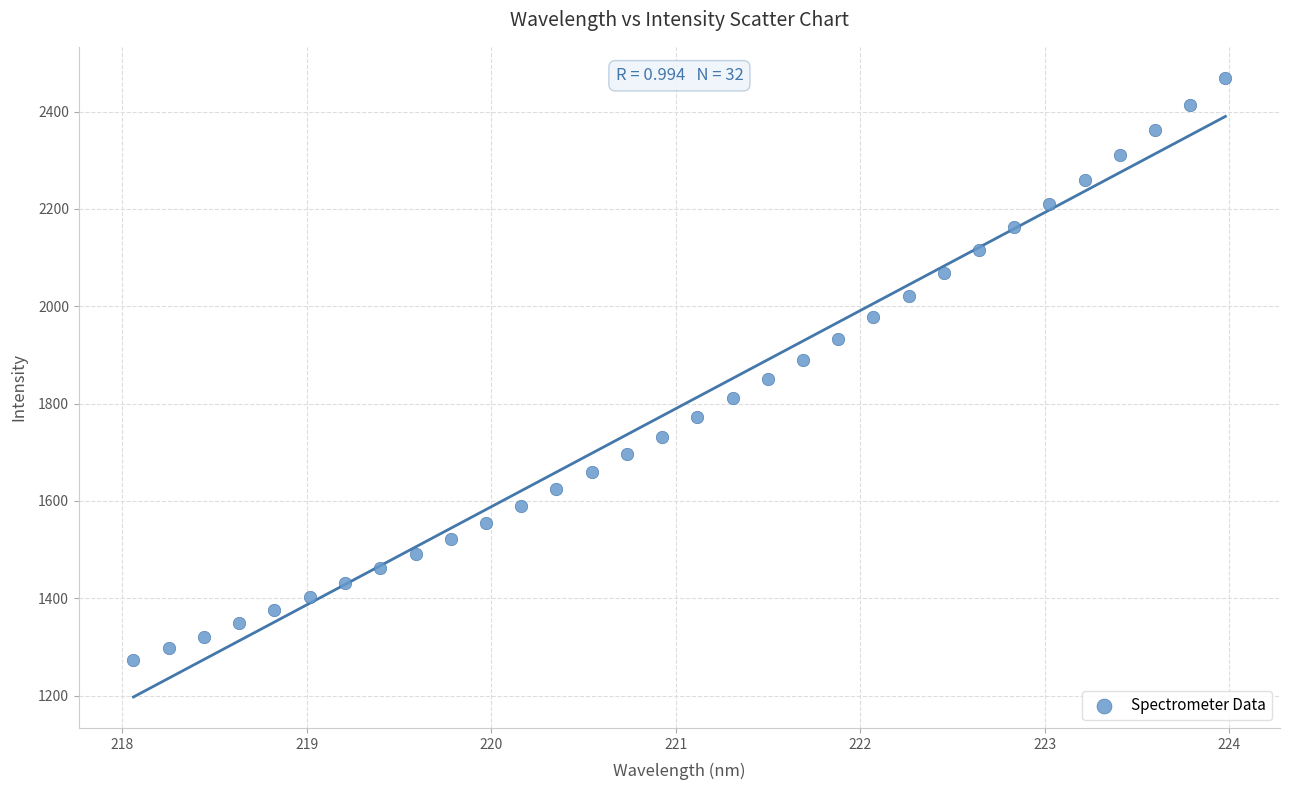

What is the range of Y values (max minus min)?

1196.9